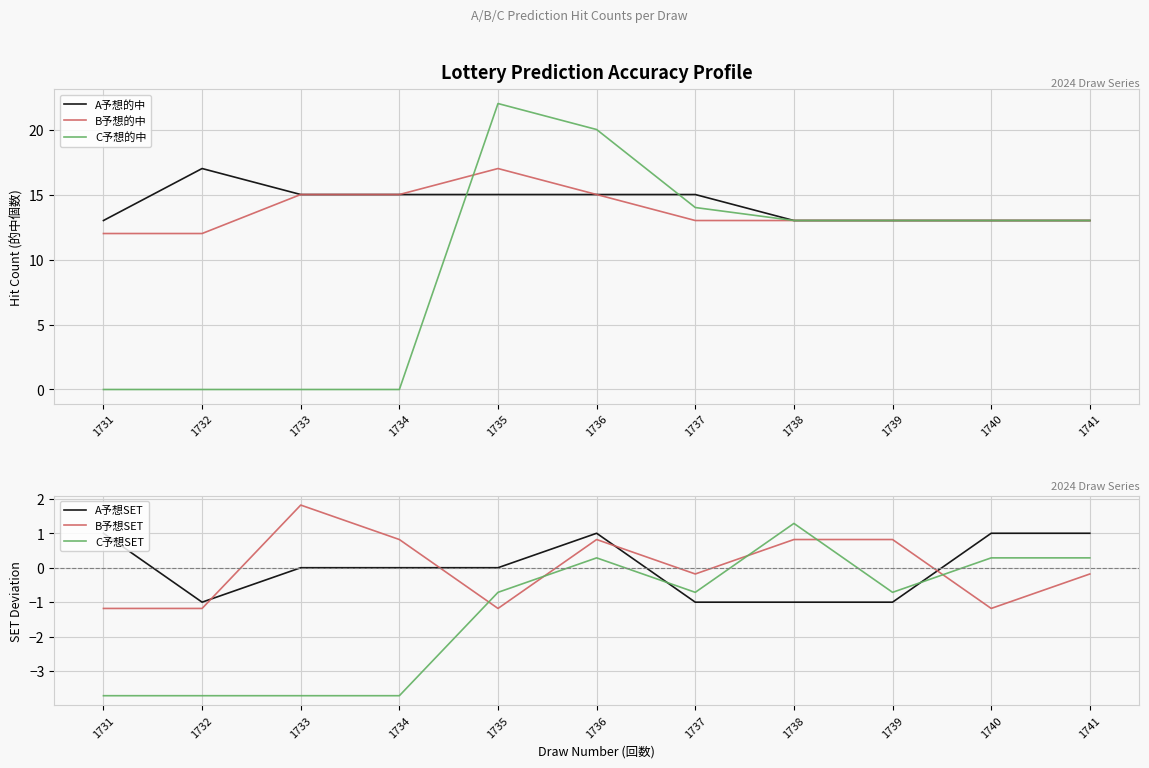

What is the minimum value for A予想的中?

13